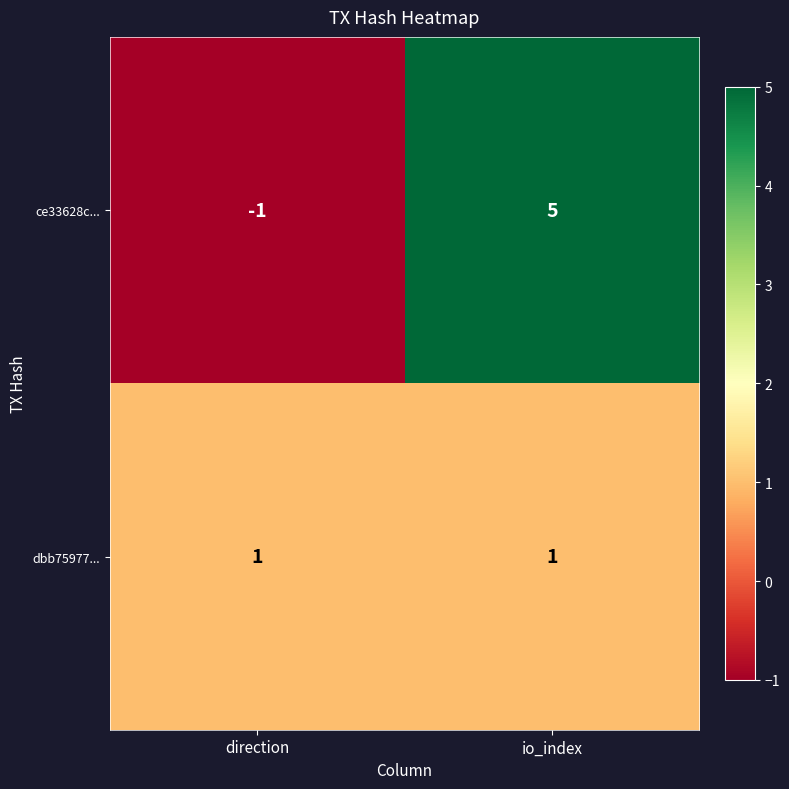

What is the sum of the ce33628c... values at io_index and direction?

4